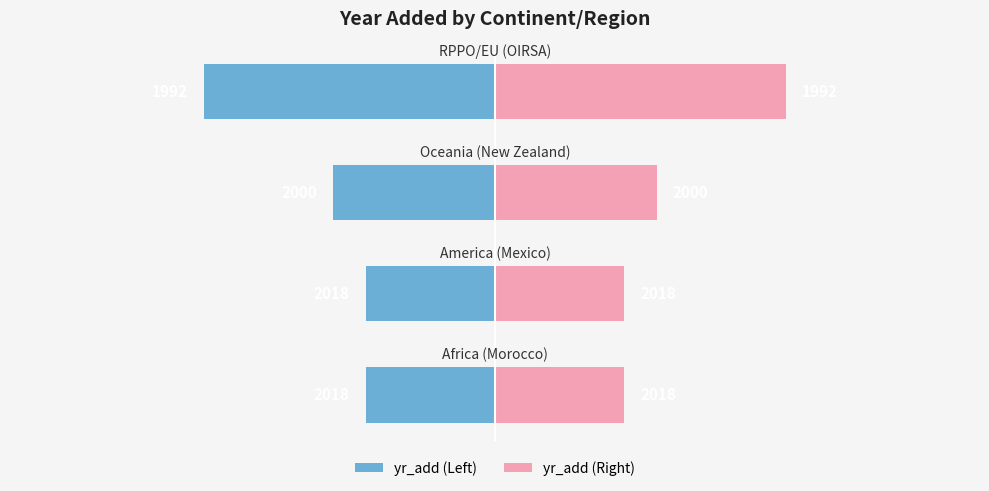

How many bars are there in each group?

2